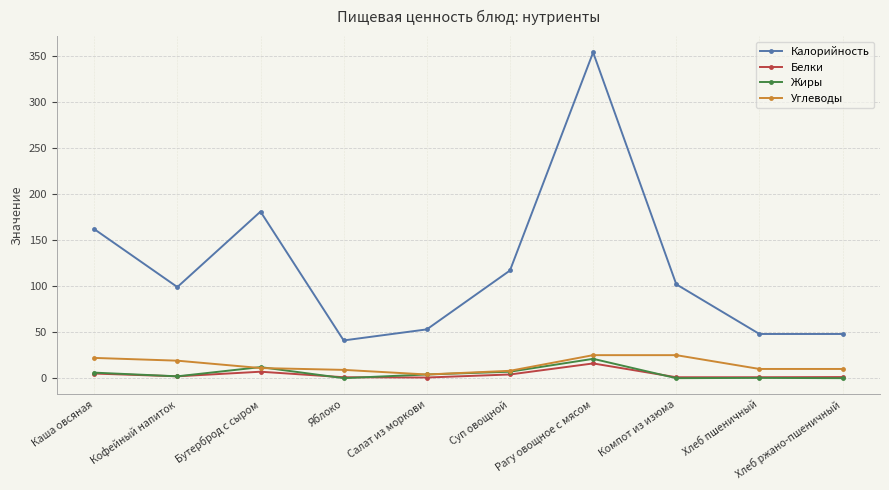

Which label corresponds to the largest value in the chart?

Рагу овощное с мясом